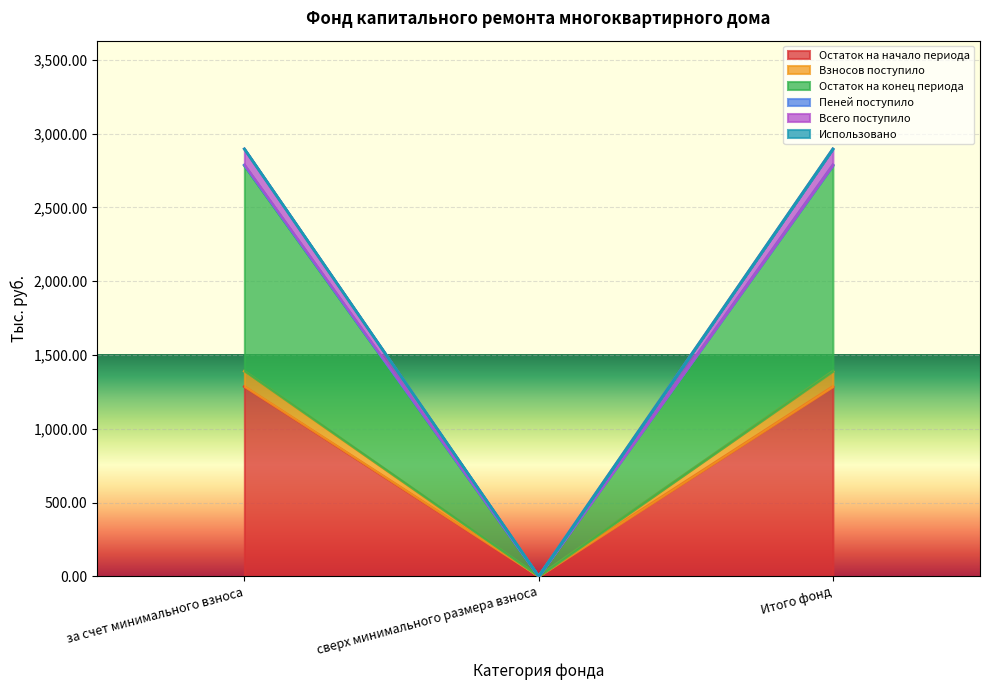

What is the maximum value for Остаток на начало периода?

1285.8